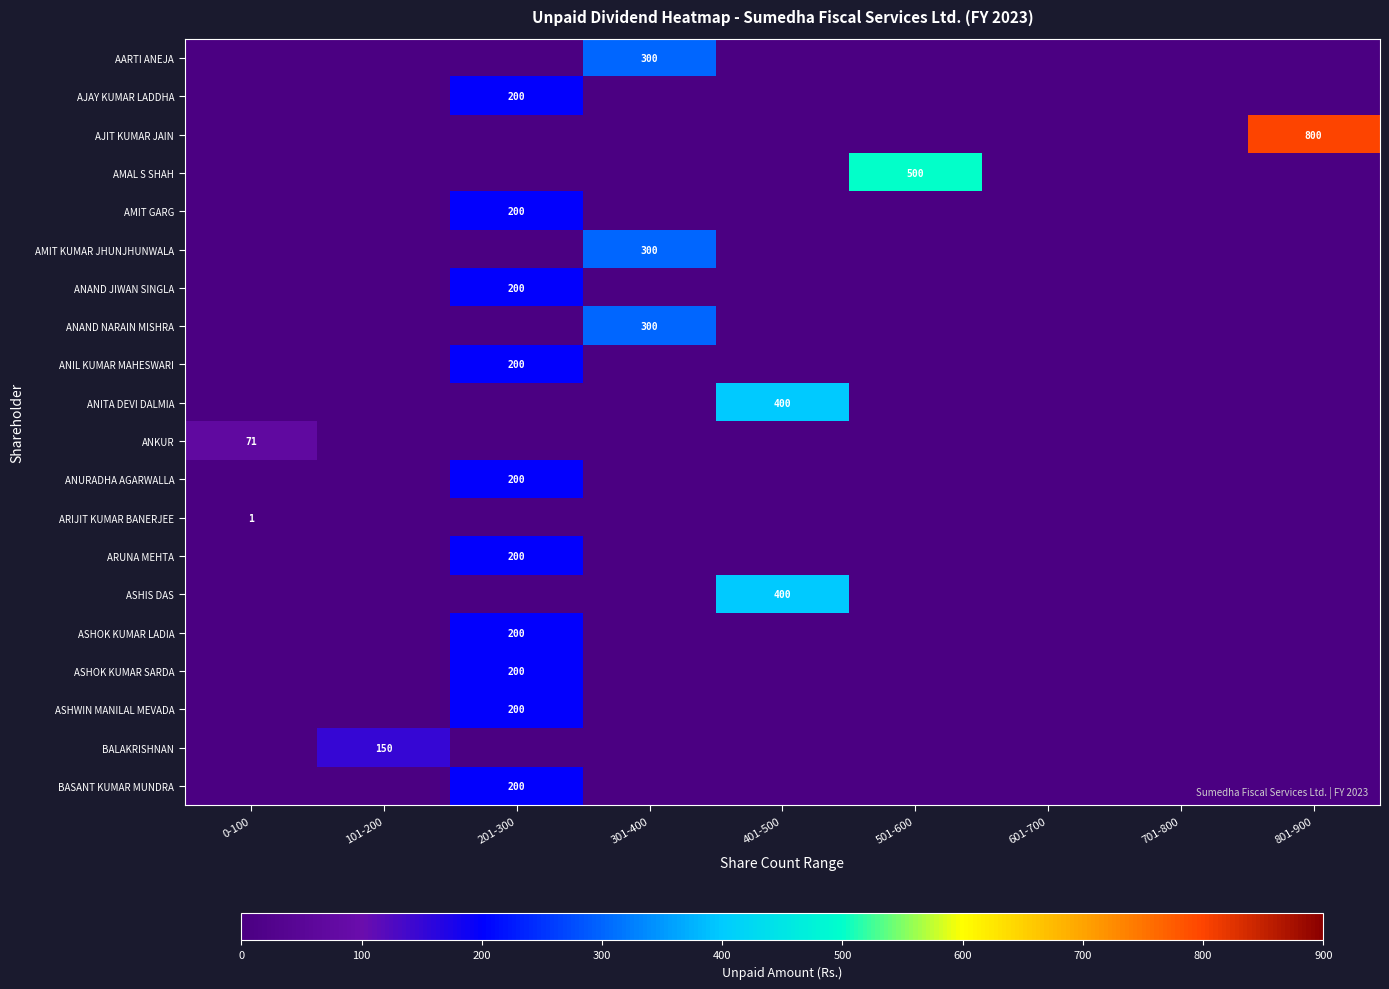

True or false: AMAL S SHAH has a value of 746 at 501-600.

False